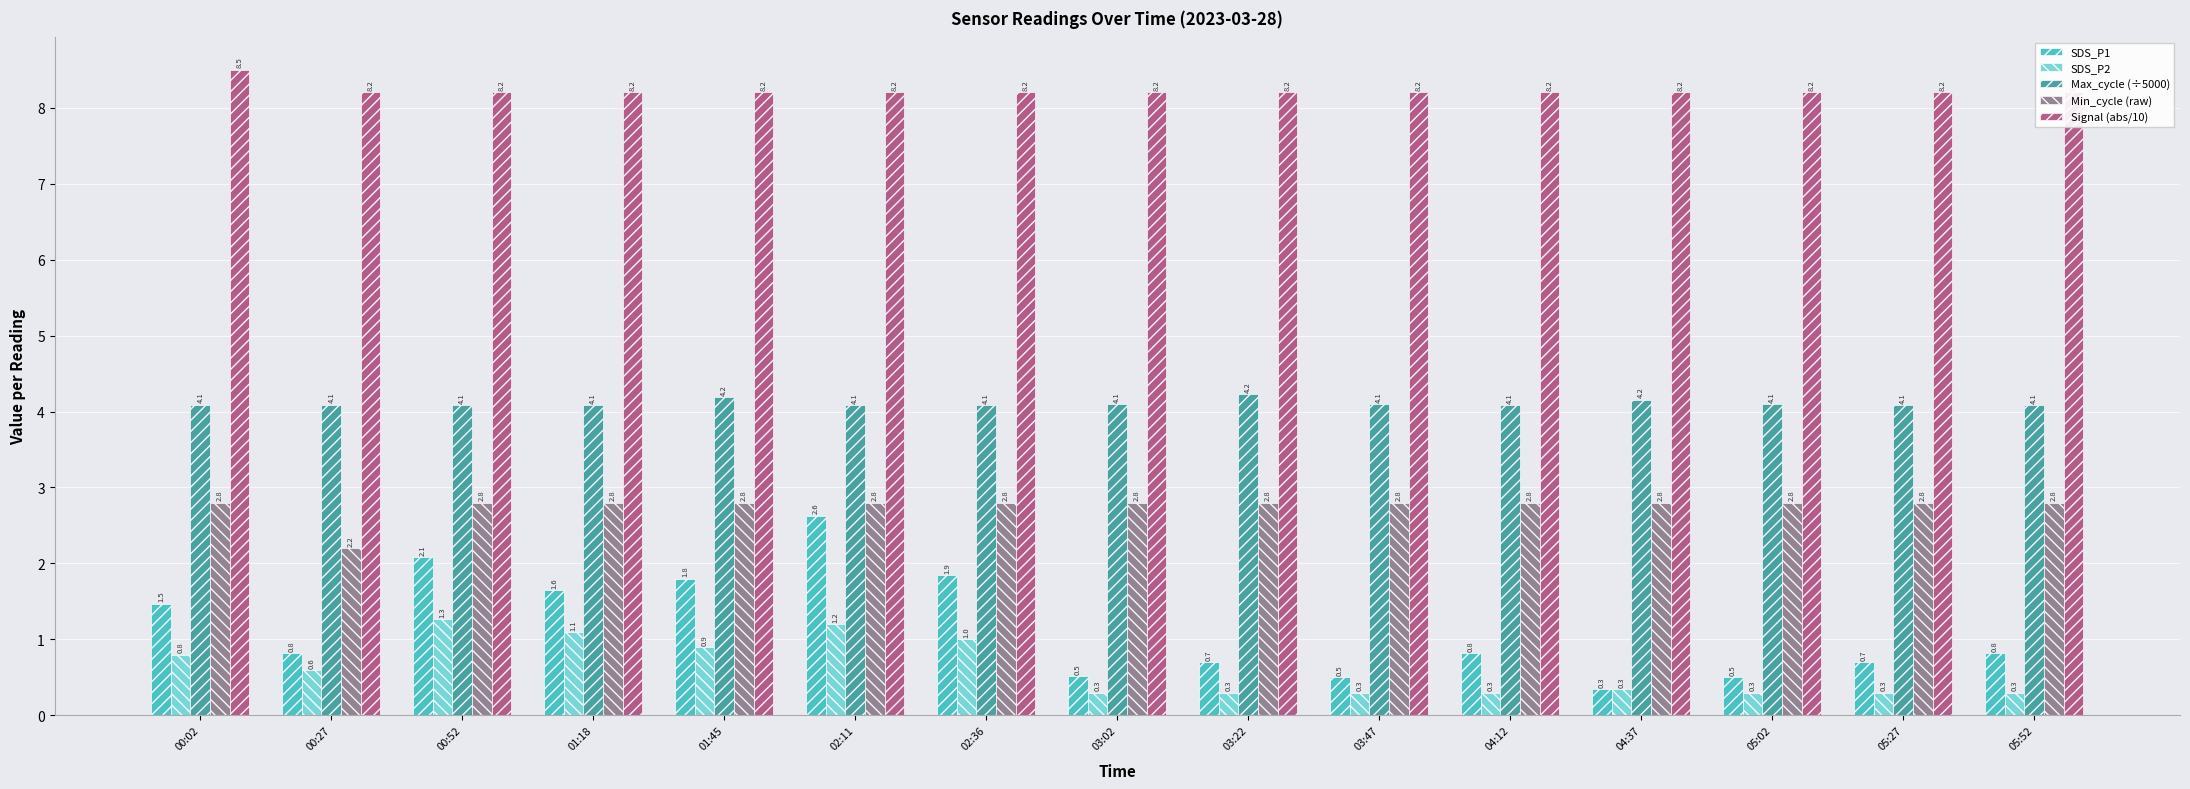

What is the sum of the Min_cycle (raw) values at 01:45 and 01:18?

5.6